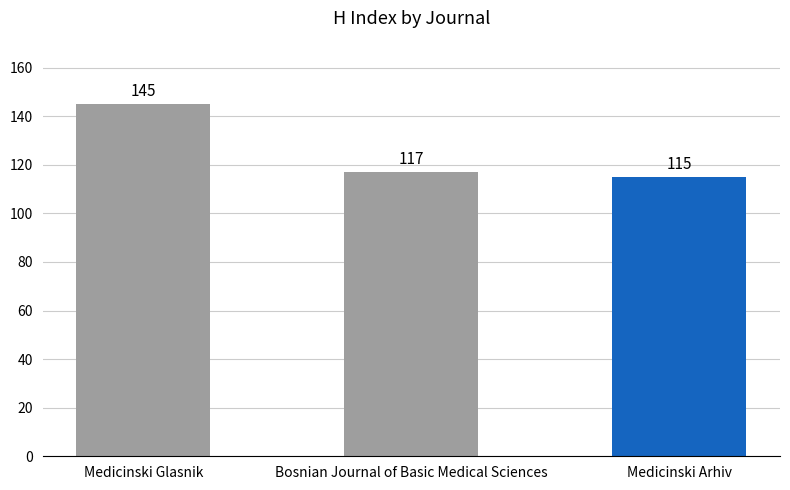

Reading left to right, list all the values displayed in this chart.

145	117	115